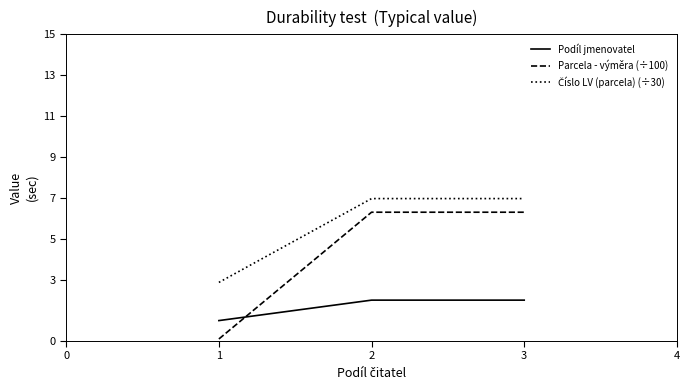

At how many categories does at least one series exceed 5?

2